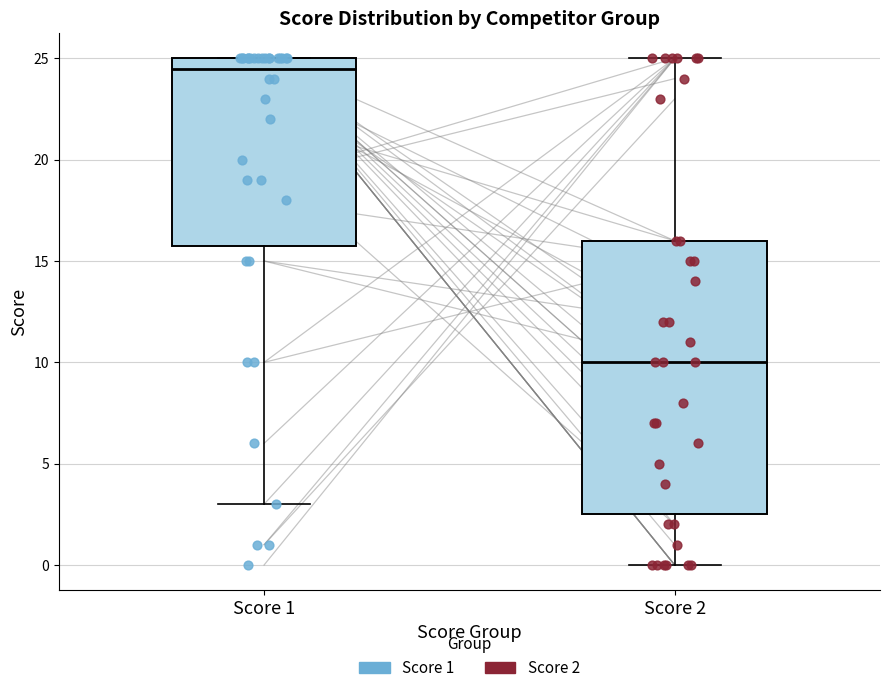

Where does the median line of the box for Score 1 sit on the y-axis? The values are not printed on the chart, so give them approximately, as read against the axis.

24.5